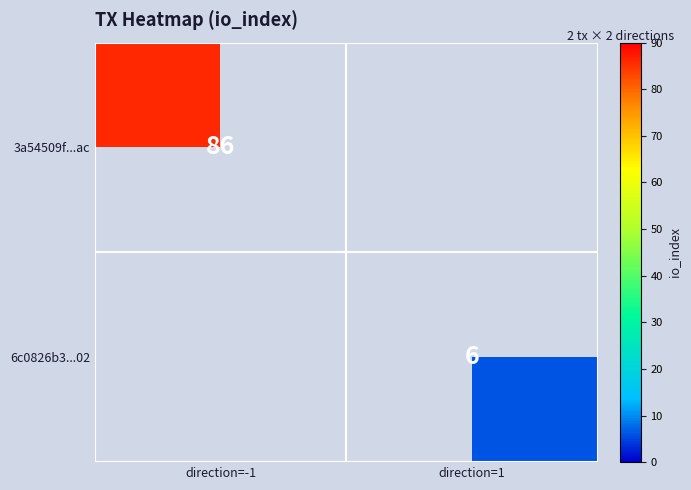

Is it true that 3a54509f...ac equals 47 at direction=-1?

False